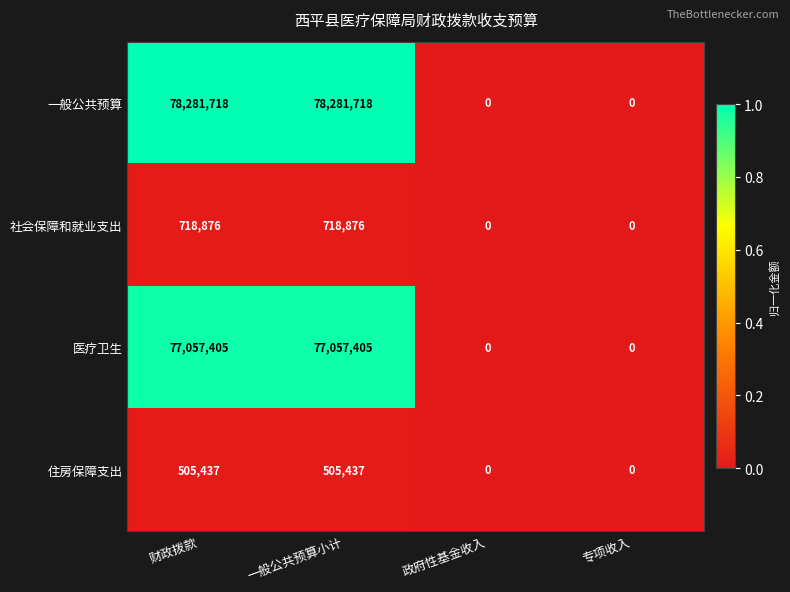

Which series has the largest range (max minus min)?

一般公共预算